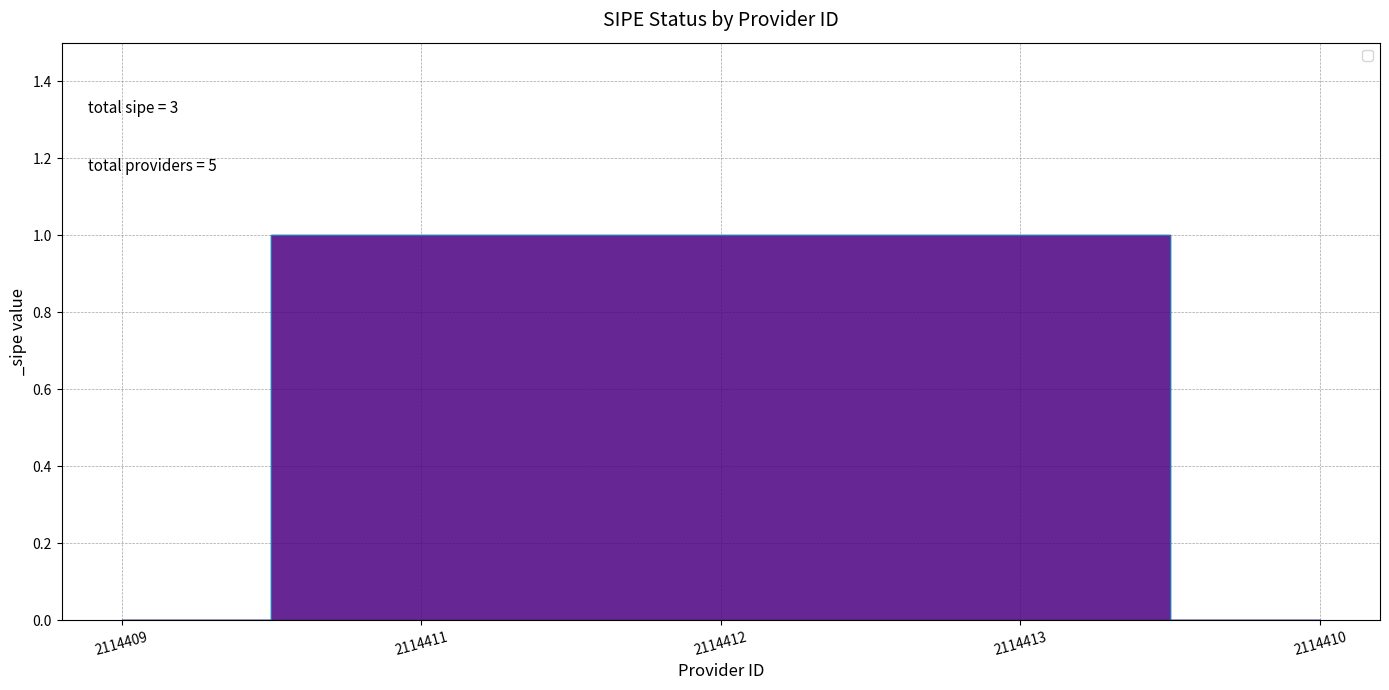

What position from the right is 2114410?

1